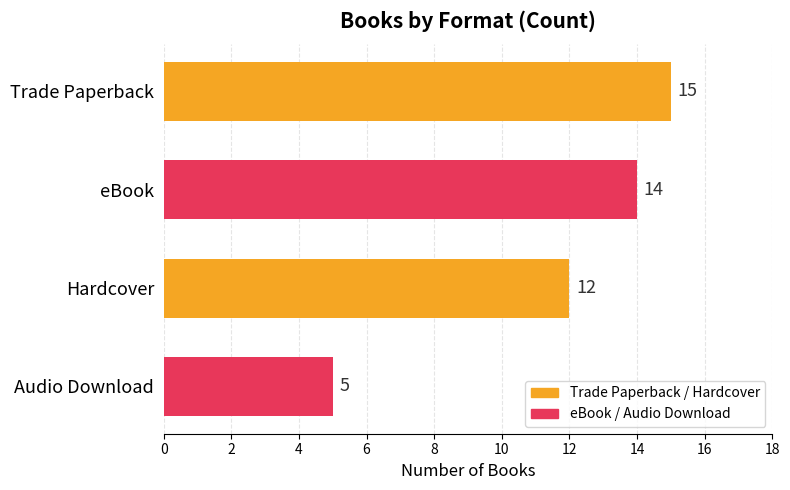

Reading bottom to top, what are all the values shown in this chart?

5	12	14	15